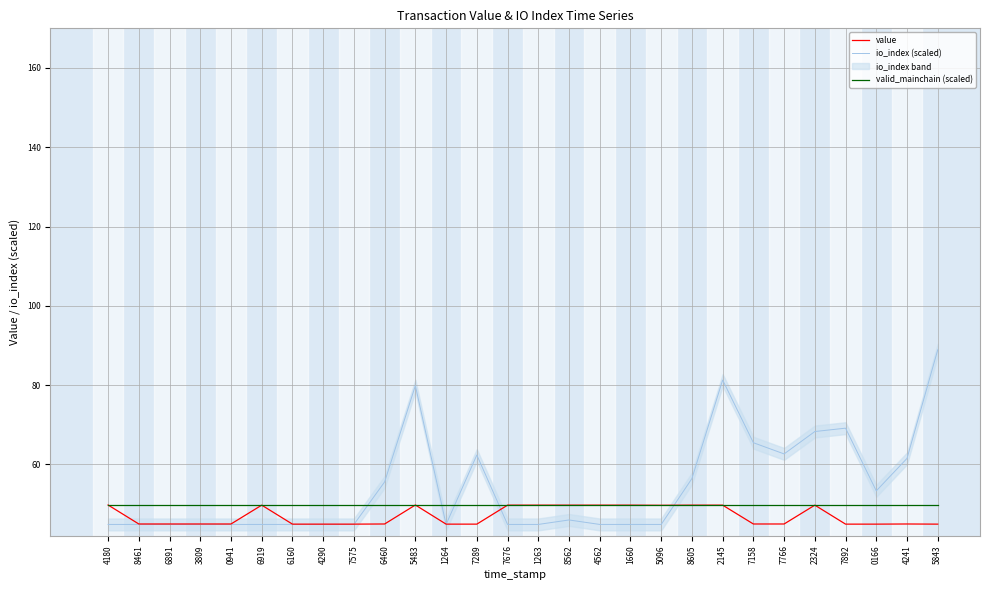

Reading left to right, extract all data points from this chart.

value: 4180=49.7	8461=45.0	6891=45.0	3809=45.0	0941=45.0	6919=49.7	6160=44.9	4290=44.9	7575=44.9	6460=45.0	5483=49.7	1264=44.9	7289=44.9	7676=49.7	1263=49.7	8562=49.7	4562=49.7	1660=49.7	5096=49.7	8605=49.7	2145=49.7	7158=45.0	7766=45.0	2324=49.7	7892=44.9	0166=44.9	4241=45.0	5843=44.9
io_index (scaled): 4180=44.8	8461=44.8	6891=44.8	3809=44.8	0941=44.8	6919=44.8	6160=44.8	4290=44.8	7575=44.8	6460=55.6	5483=79.9	1264=44.8	7289=62.4	7676=44.8	1263=44.8	8562=46.0	4562=44.8	1660=44.8	5096=44.8	8605=56.4	2145=81.3	7158=65.5	7766=62.6	2324=68.3	7892=69.1	0166=53.3	4241=61.5	5843=88.9
valid_mainchain (scaled): 4180=49.7	8461=49.7	6891=49.7	3809=49.7	0941=49.7	6919=49.7	6160=49.7	4290=49.7	7575=49.7	6460=49.7	5483=49.7	1264=49.7	7289=49.7	7676=49.7	1263=49.7	8562=49.7	4562=49.7	1660=49.7	5096=49.7	8605=49.7	2145=49.7	7158=49.7	7766=49.7	2324=49.7	7892=49.7	0166=49.7	4241=49.7	5843=49.7